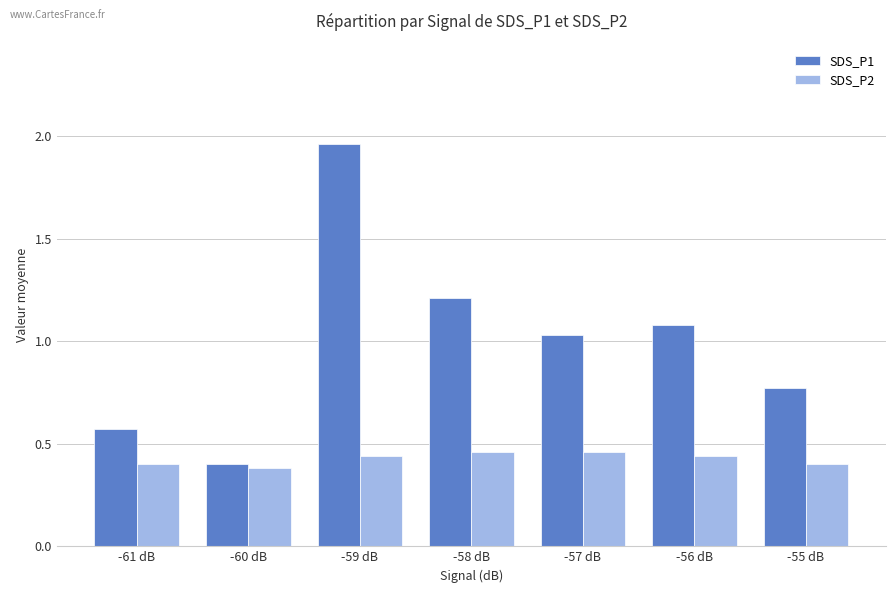

Count the number of data series in this chart.

2